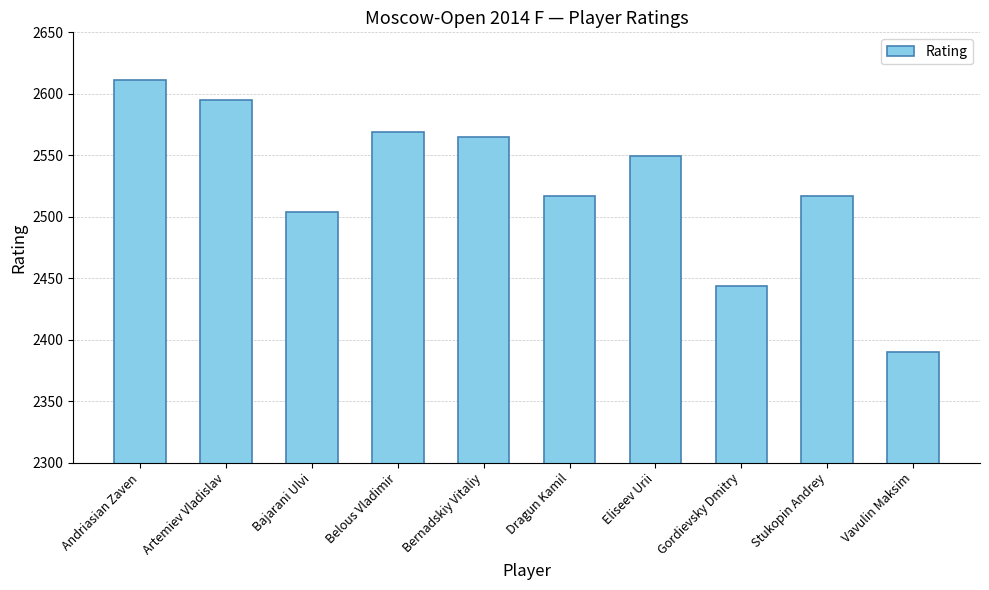

Where does the data first go above 2549?

Andriasian Zaven